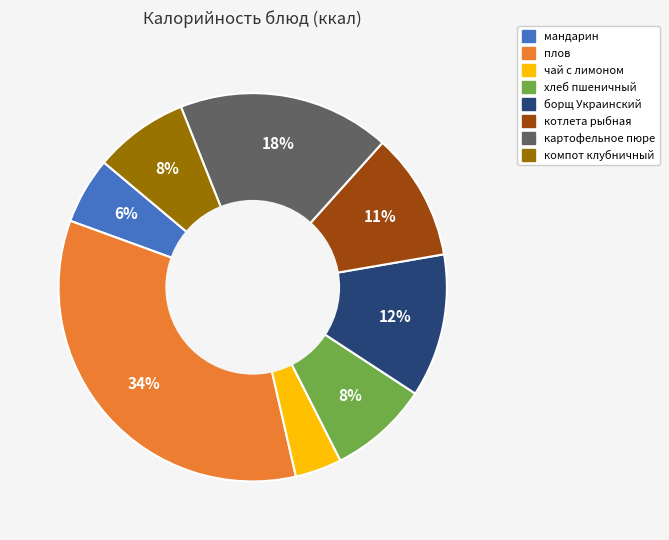

True or false: котлета рыбная accounts for 23% of the total.

False